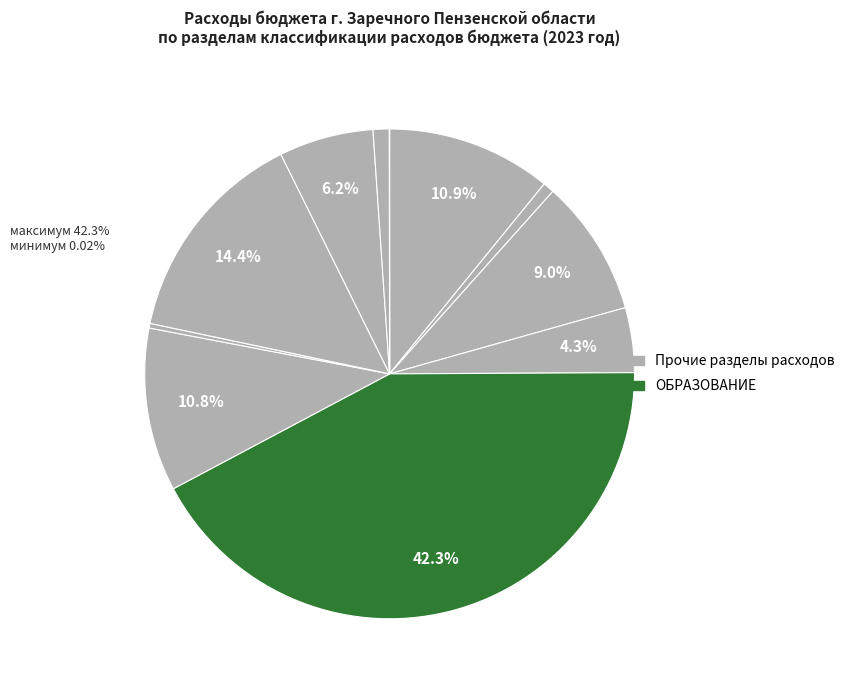

How many slices are in this pie chart?

11